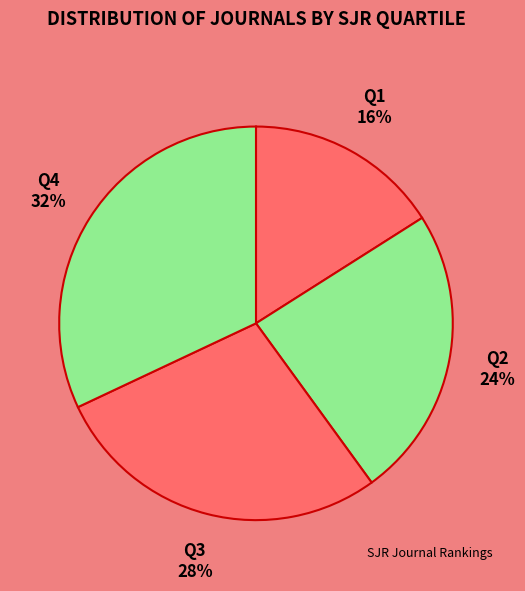

Does any single category account for the majority?

No